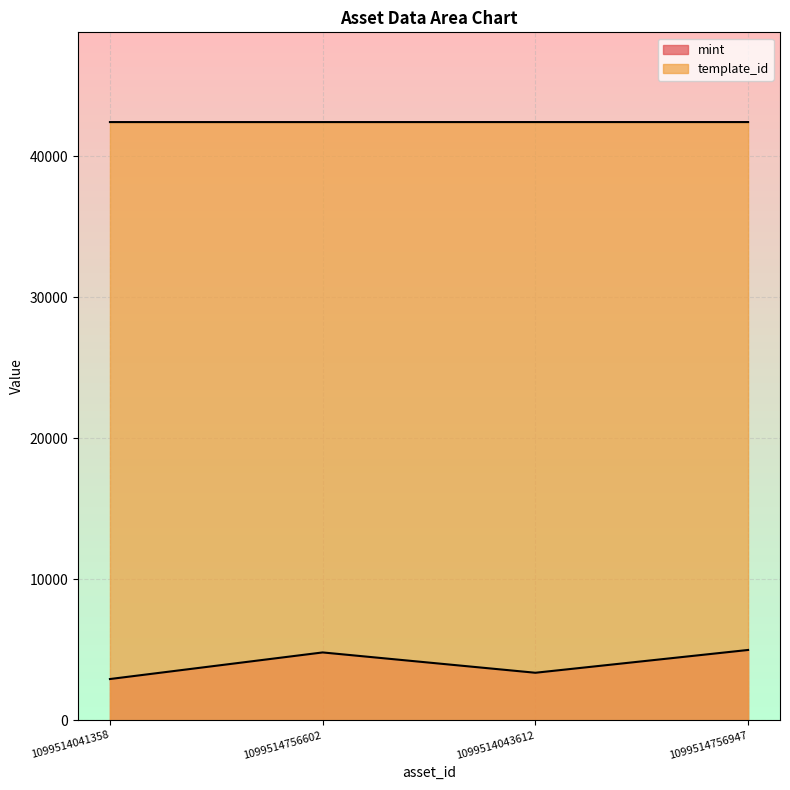

Which category has the highest value in the template_id series?

1099514043612